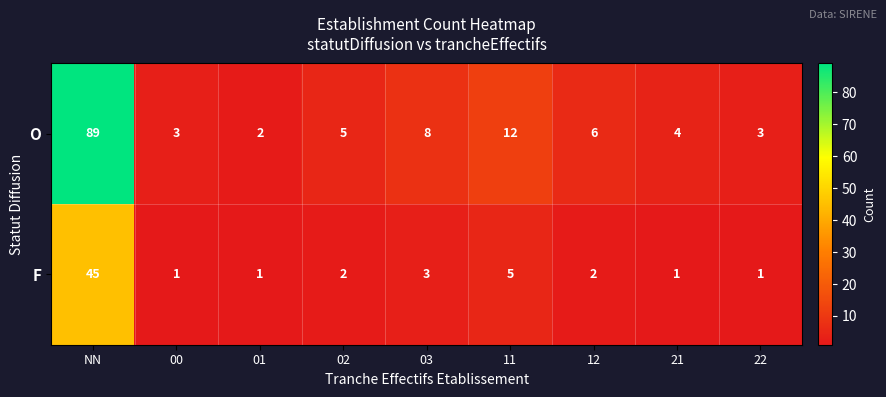

True or false: O has a value of 2 at 22.

False